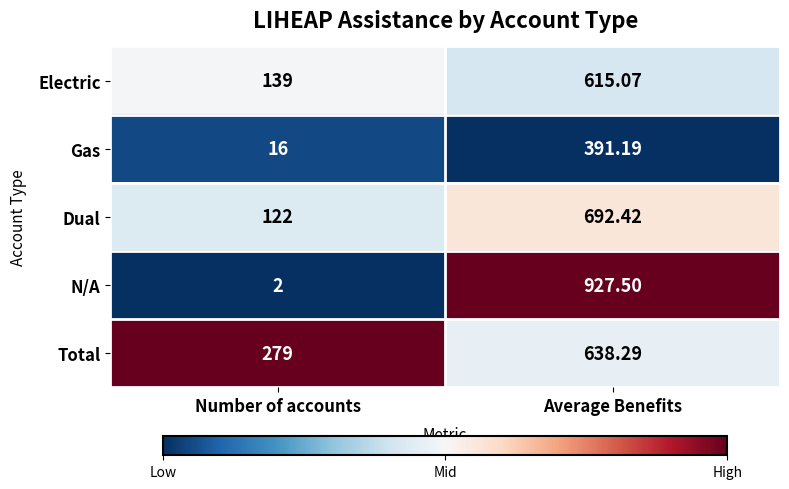

At which label is Gas closest to 203?

Number of accounts